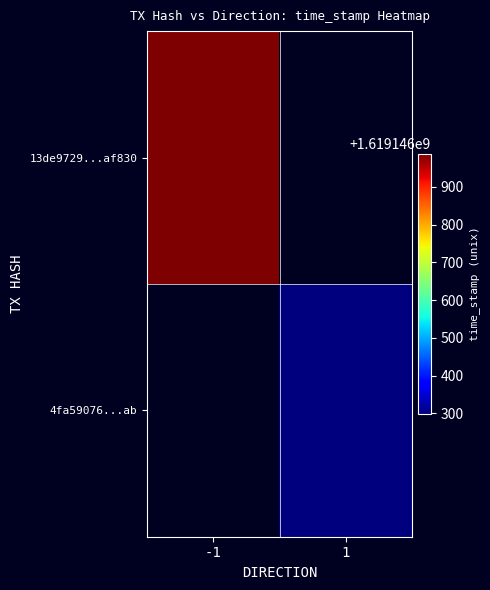

Rank the series by their average value, from highest to lowest.

13de9729447cd7c4f5880653835486cf15af830, 4fa59076e4ffe0f67d10565d3cafd7a89bfe4ab